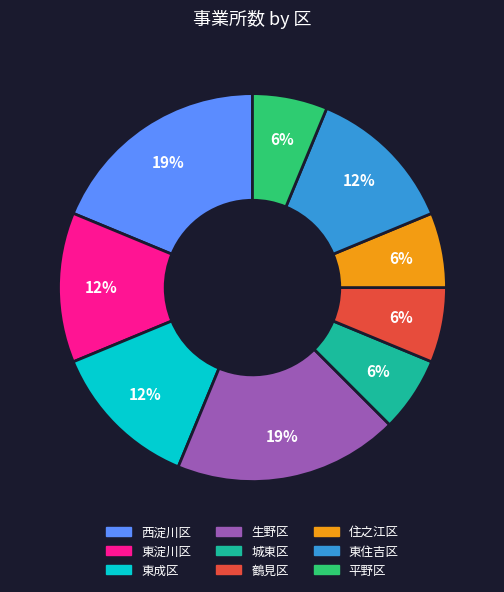

Does any single category account for the majority?

No